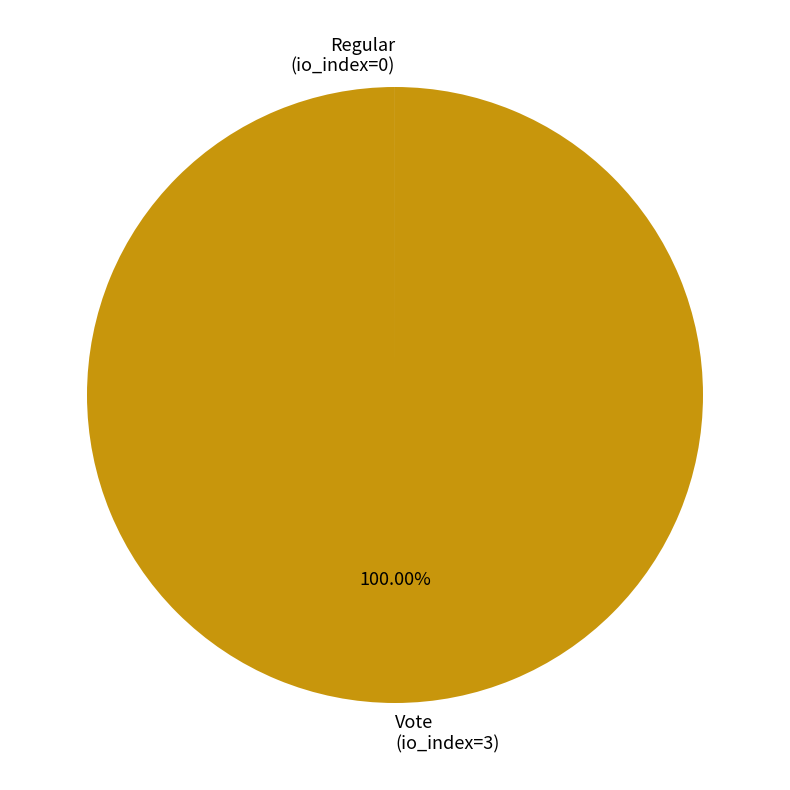

Which category has the biggest portion of the pie?

Vote (io_index=3)